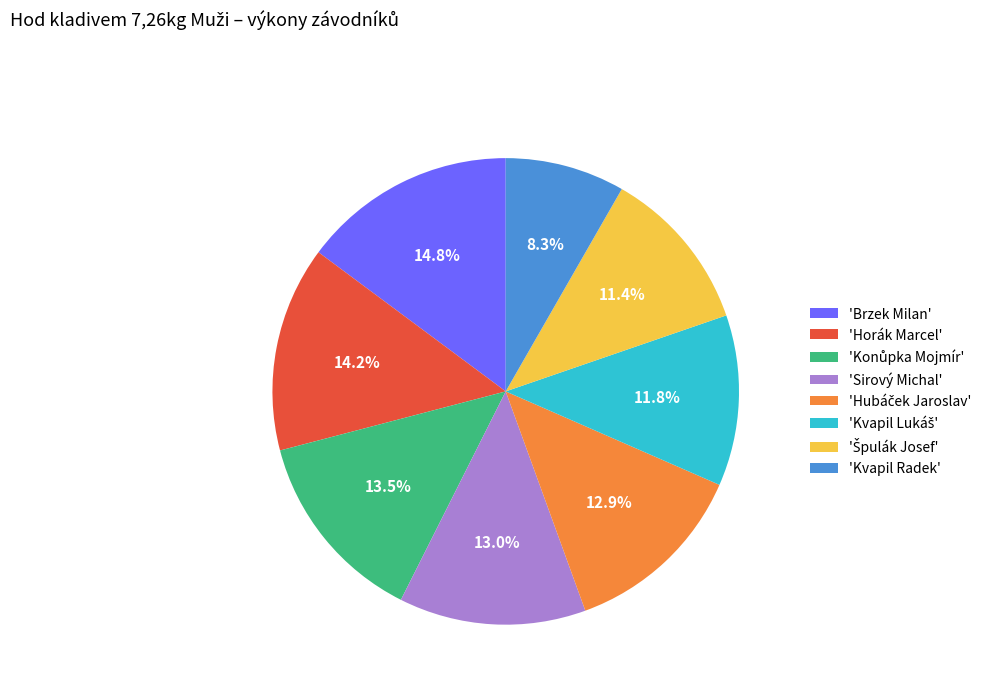

What percentage is NOT represented by 'Horák Marcel'?

85.8%